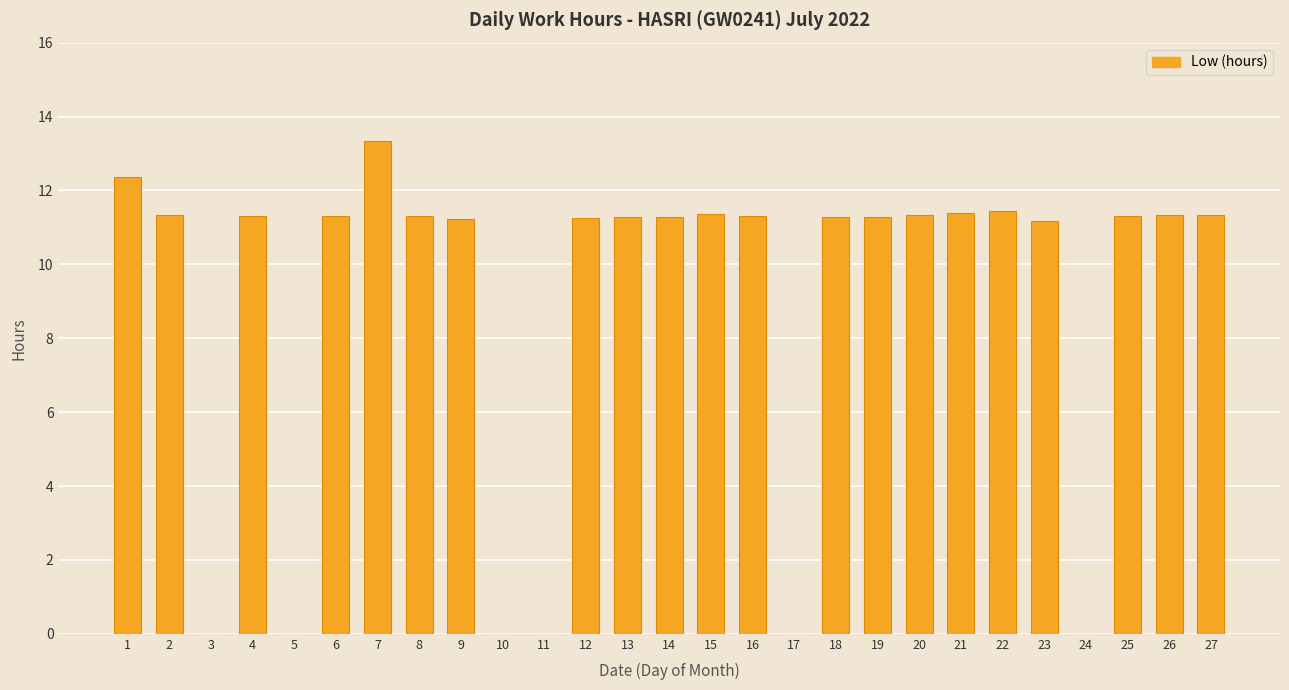

Count the number of categories in the chart.

27